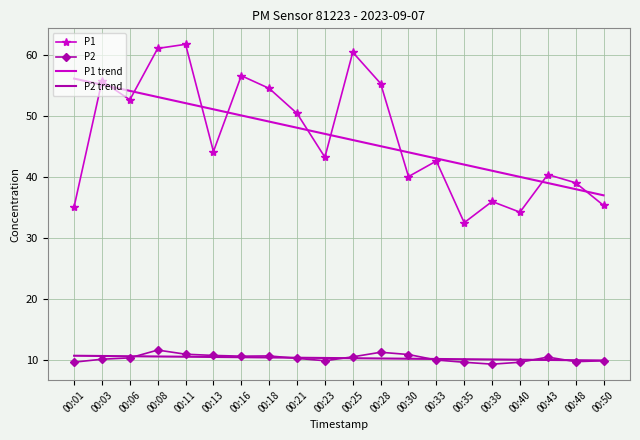

Is the value of P1 at 00:38 greater than the value of P2 trend at 00:03?

Yes